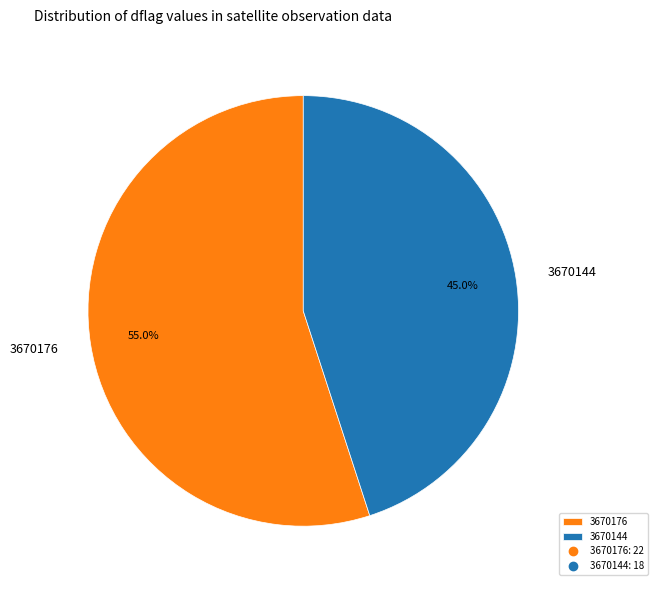

Which slice is the largest?

3670176